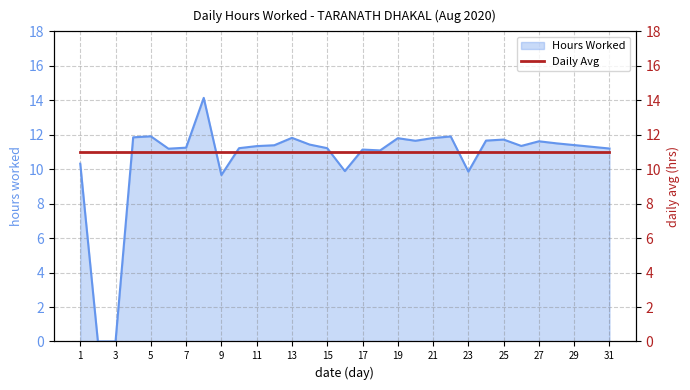

List the labels in order of value, largest first.

8, 5, 22, 4, 13, 21, 19, 25, 24, 20, 27, 28, 14, 29, 12, 26, 11, 30, 7, 10, 15, 31, 6, 17, 18, 1, 16, 23, 9, 2, 3